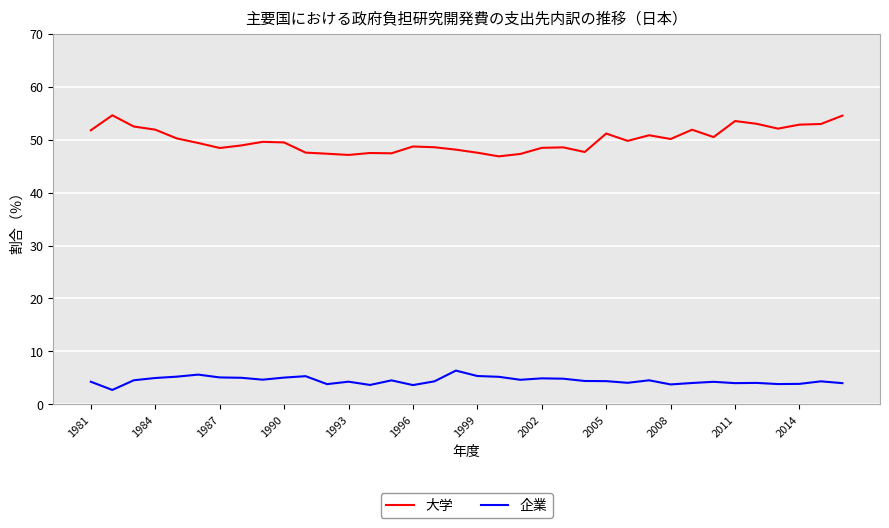

What is the minimum value shown in the chart?

2.7